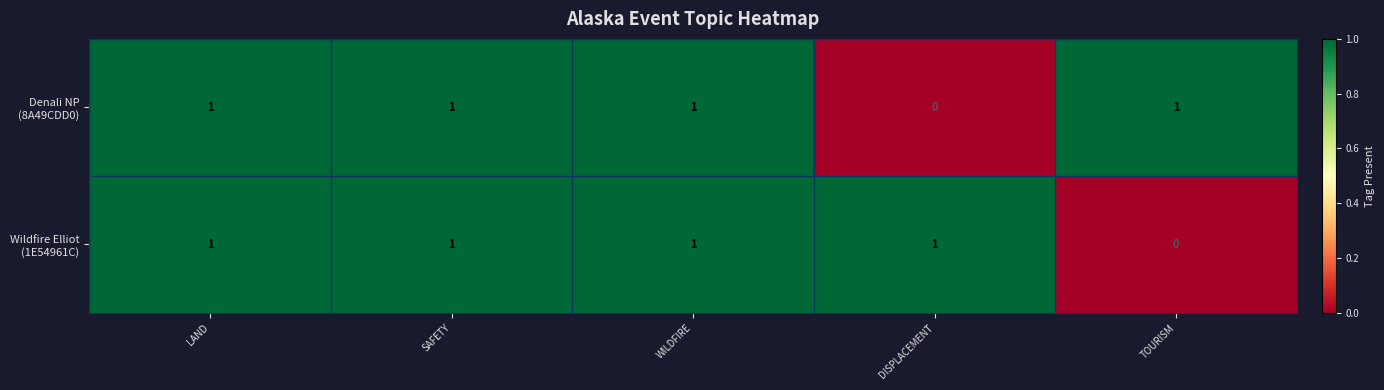

At how many categories does at least one series exceed 0?

5